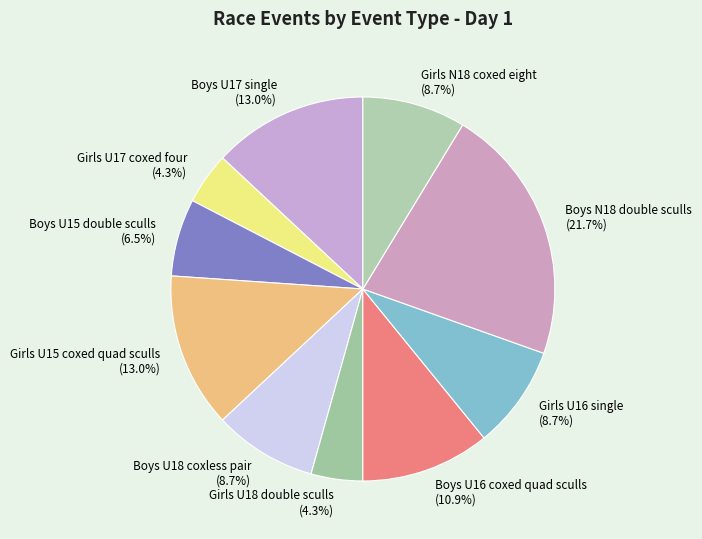

Is Boys U17 single (13.0%) the majority of the pie?

No